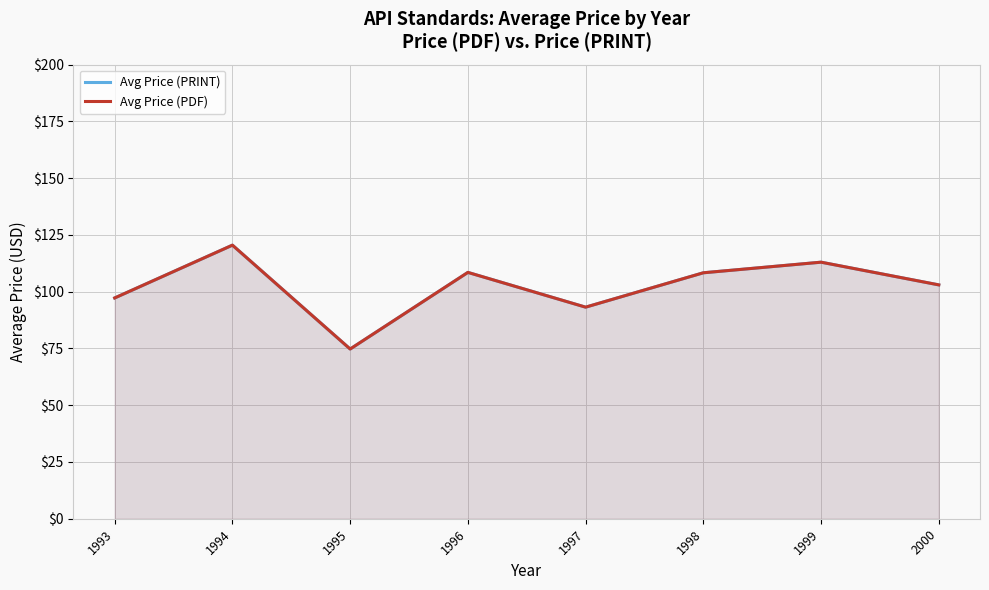

True or false: Avg Price (PDF) and Avg Price (PRINT) intersect in this chart.

False